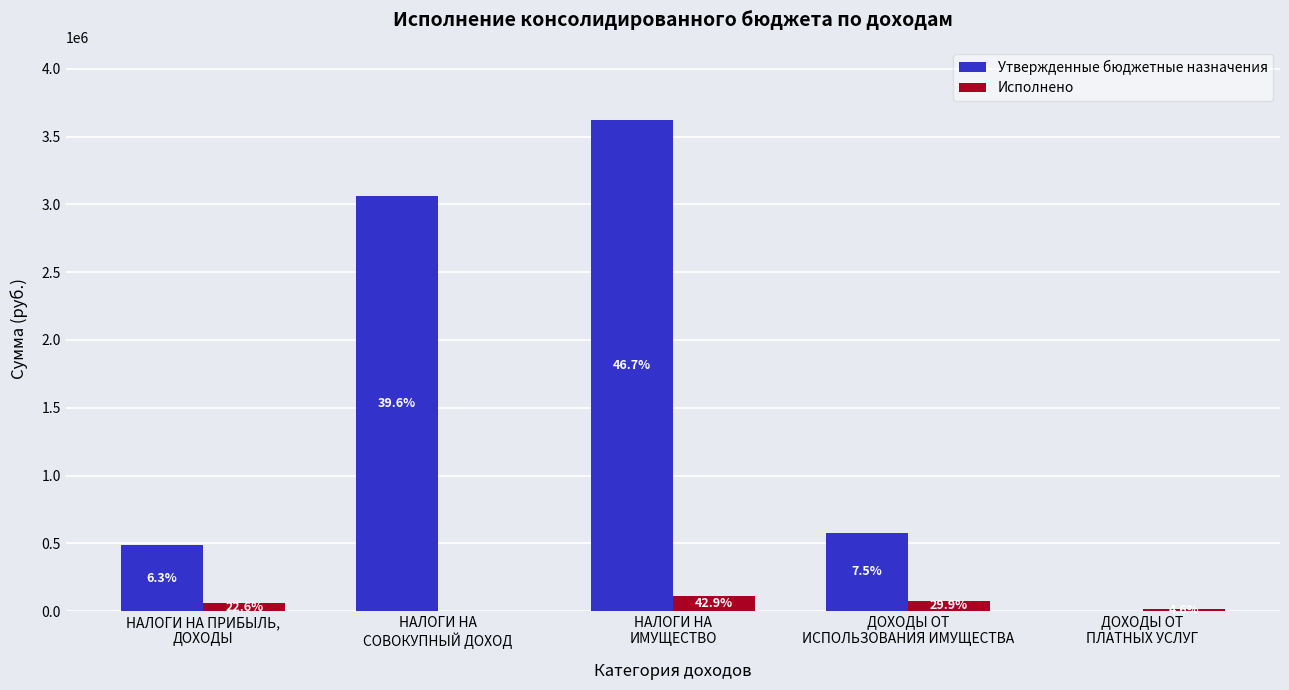

At how many categories does at least one series exceed 3101991?

1